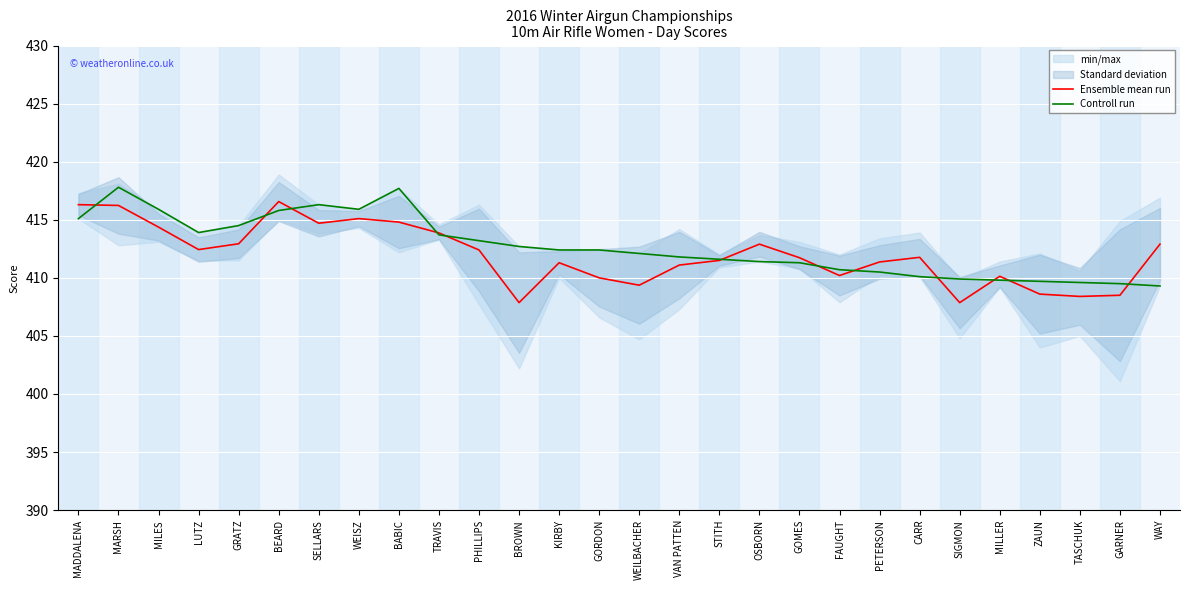

Is the value of Ensemble mean run at WEISZ greater than the value of Controll run at GOMES?

Yes